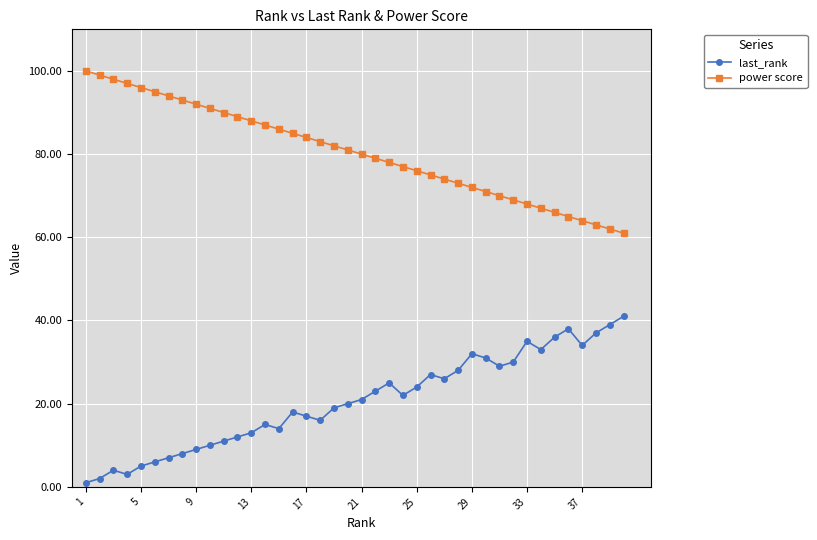

True or false: last_rank has more than 1 interior local peaks.

True